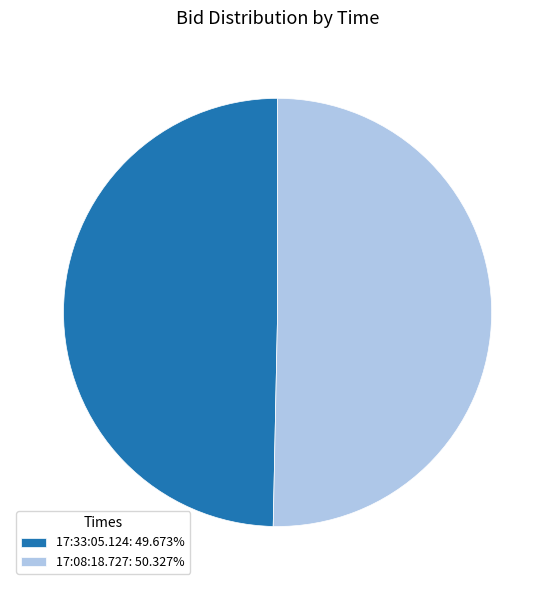

Which has a higher value, 17:33:05.124 or 17:08:18.727?

17:08:18.727